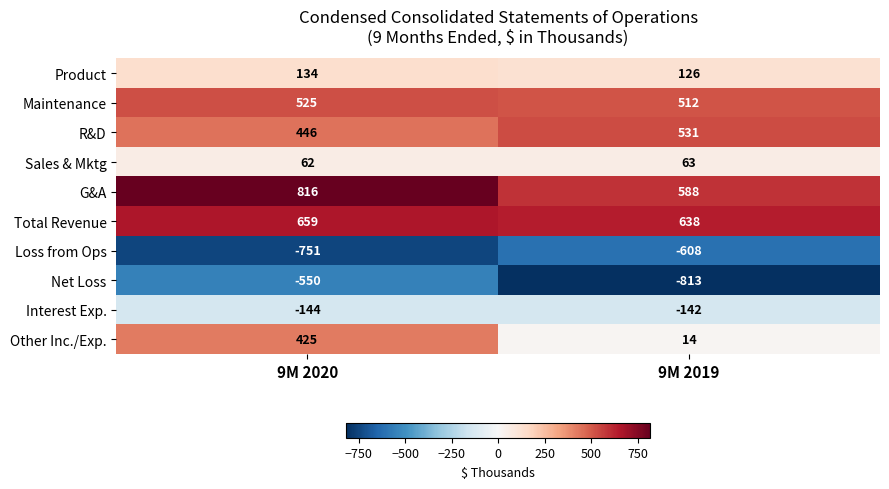

Is it true that Other Inc./Exp. equals 425 at 9M 2020?

True